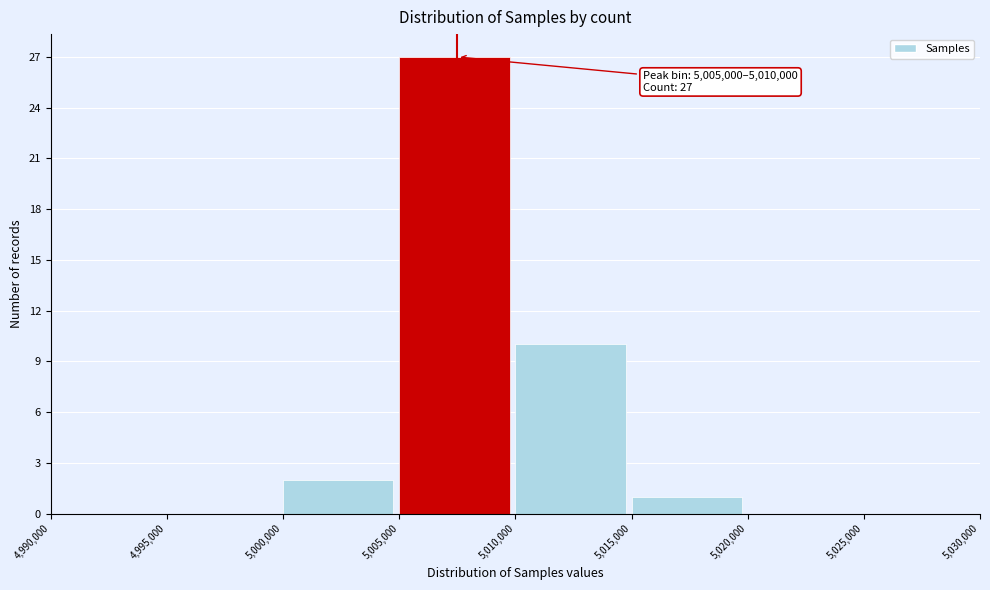

Which range on the x-axis has the tallest bar?

5,005,000 to 5,010,000